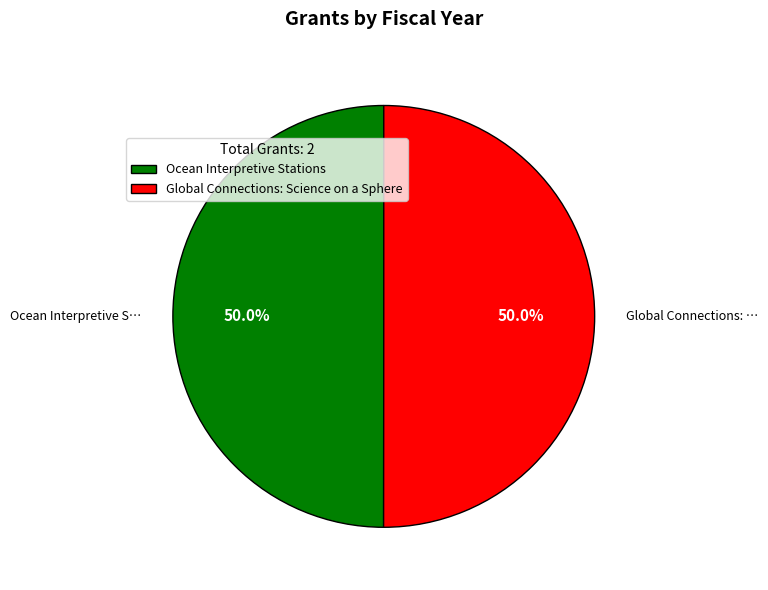

What is the ratio of the value at Ocean Interpretive Stations to the value at Global Connections: Science on a Sphere?

1.0